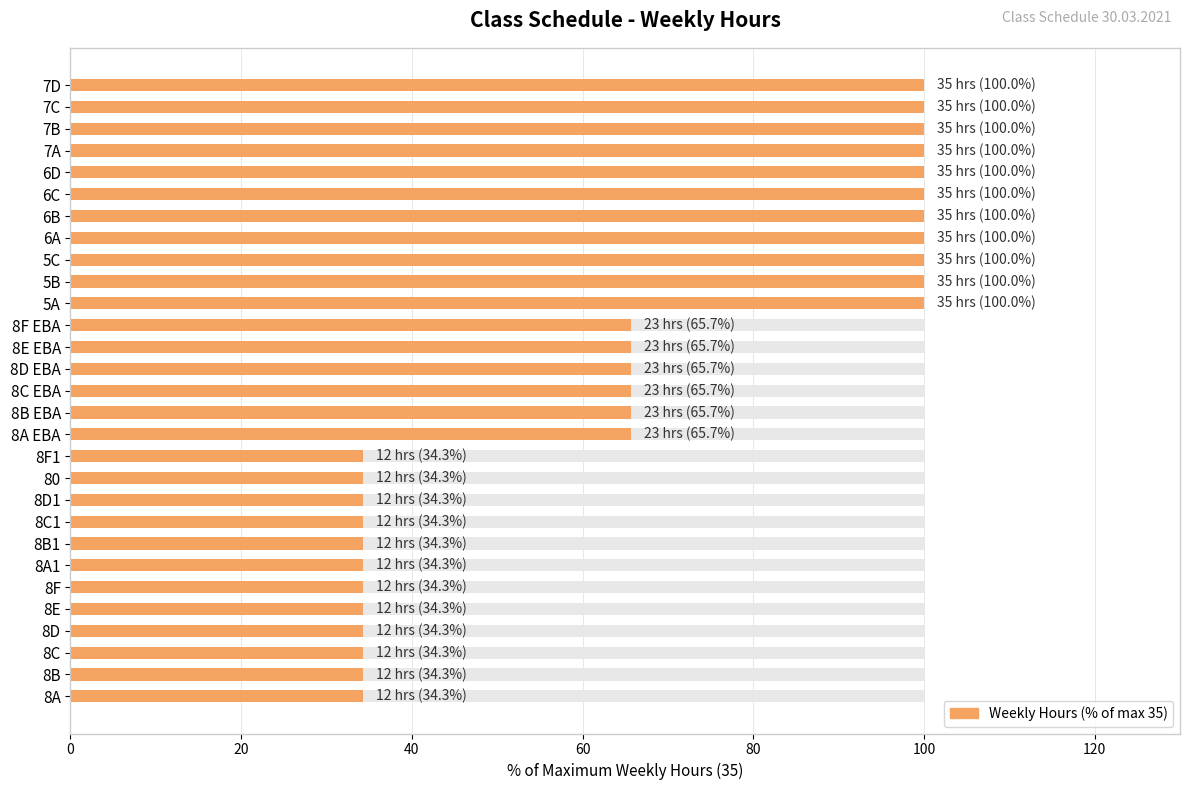

The chart shows a value of 53.7 at 5C. True or false?

False